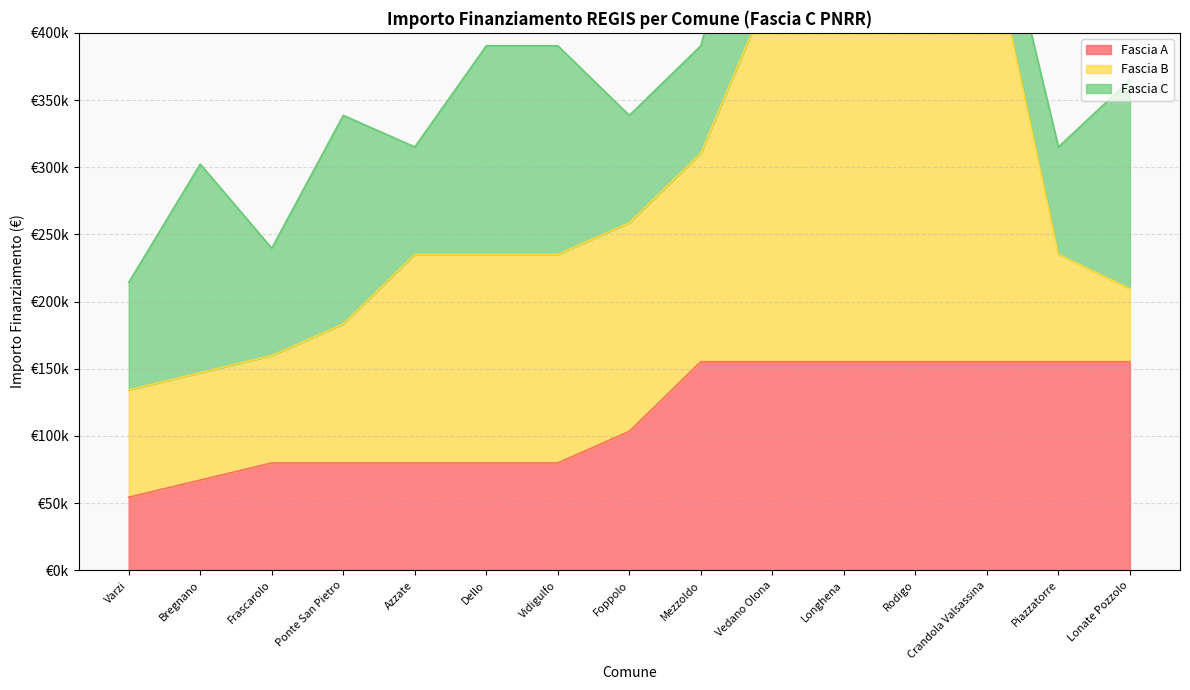

Which series changed the most between Ponte San Pietro and Lonate Pozzolo?

Fascia A